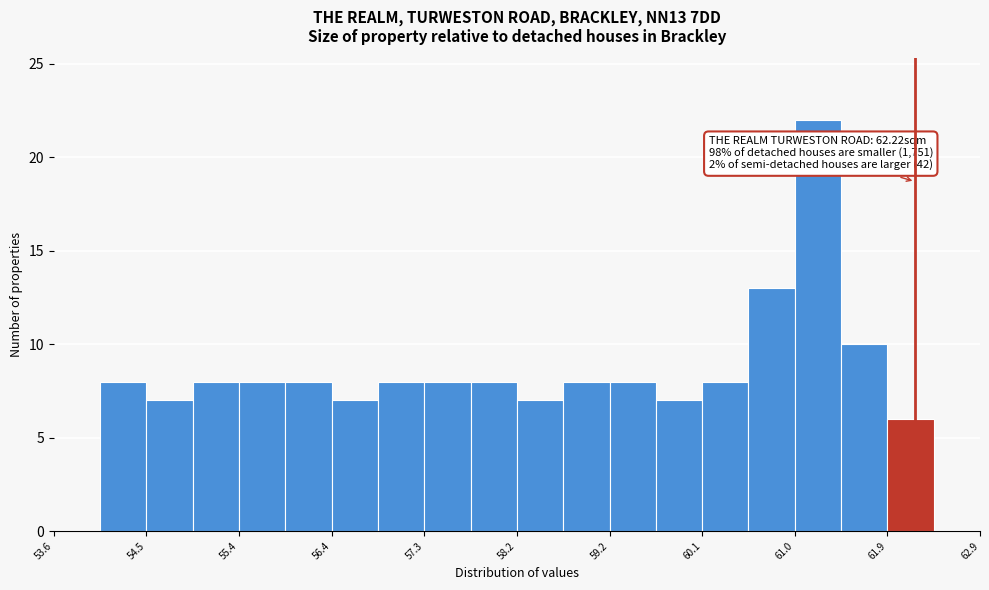

Over which range of the x-axis is the bar tallest?

61.0 to 61.5